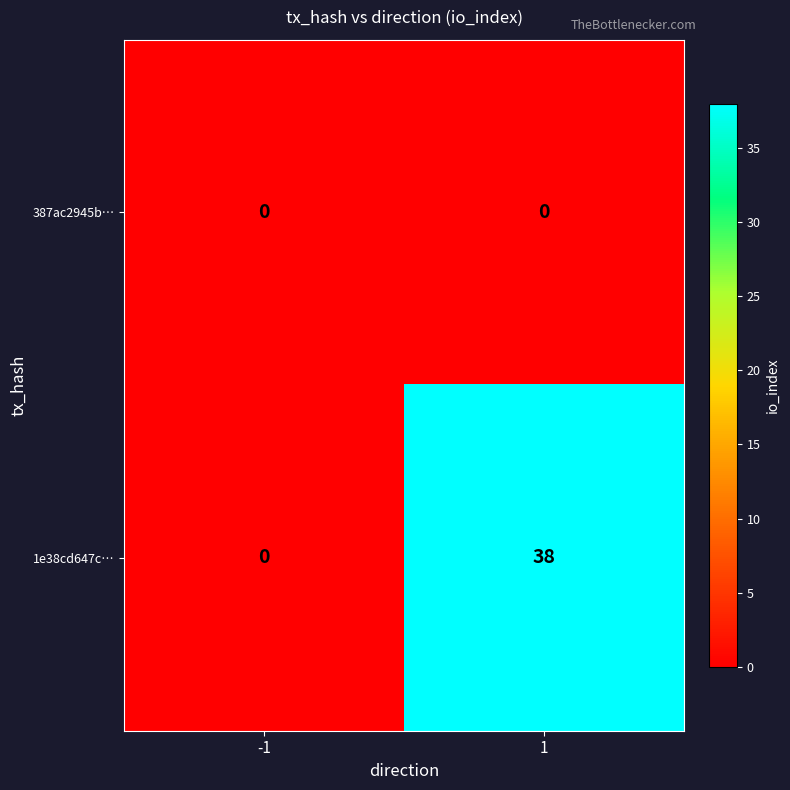

Which series has the largest total across all categories?

1e38cd647c…